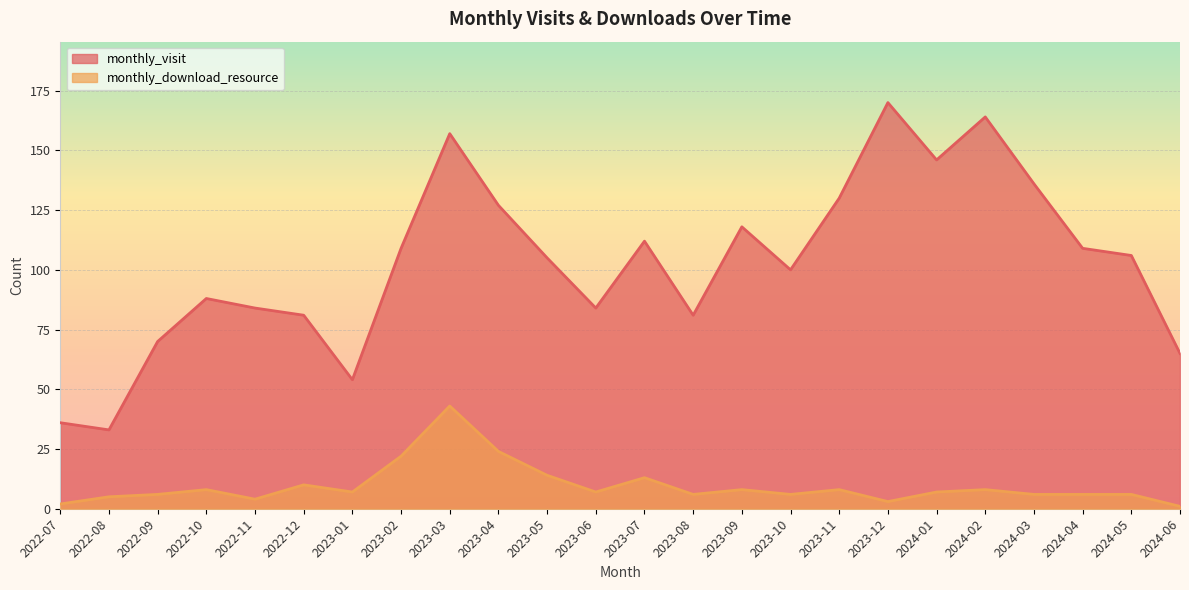

What is the highest value of the monthly_visit series?

170